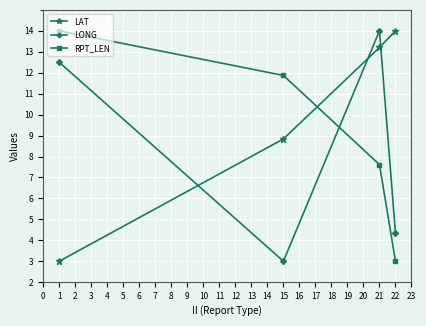

What is the difference between the highest and lowest values at 21?

6.4